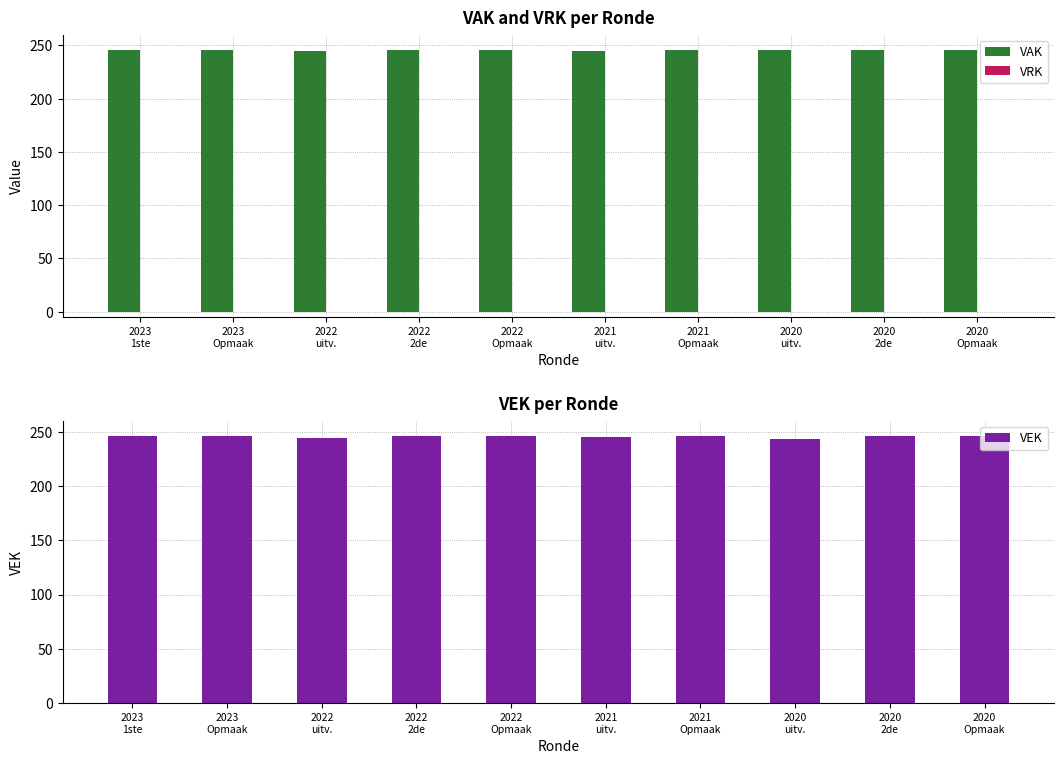

Which category has the lowest value in the VRK series?

2023
1ste